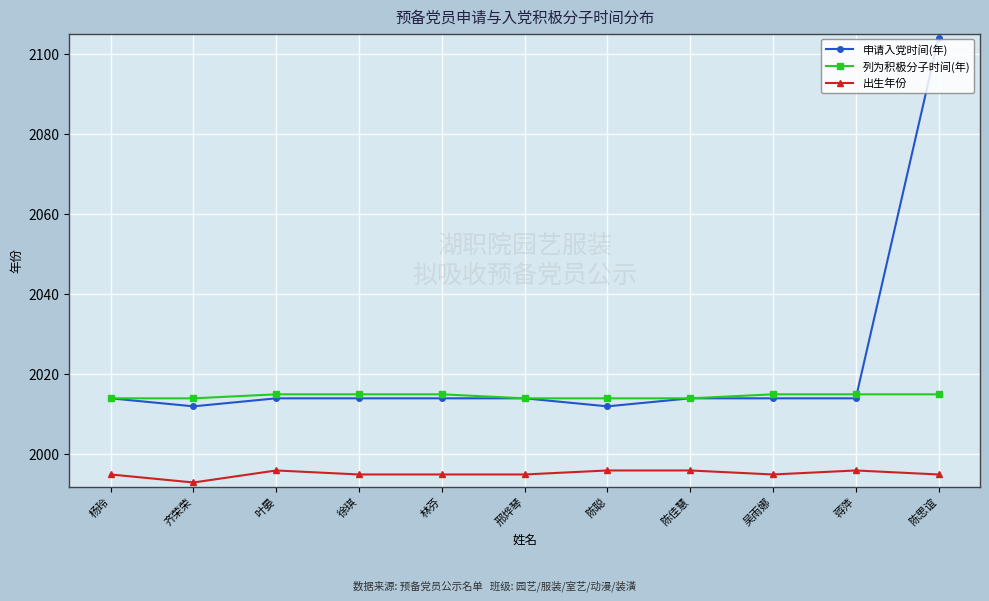

What is the difference between the highest and lowest values at 叶晏?

19